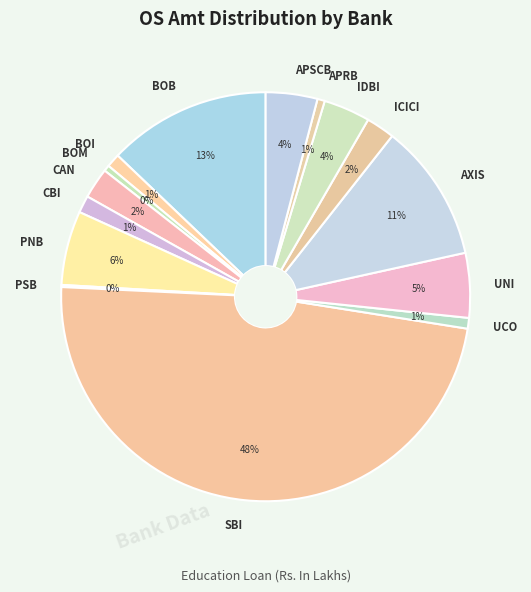

To the nearest percent, what is the difference between the largest and smallest slice percentages?

48%